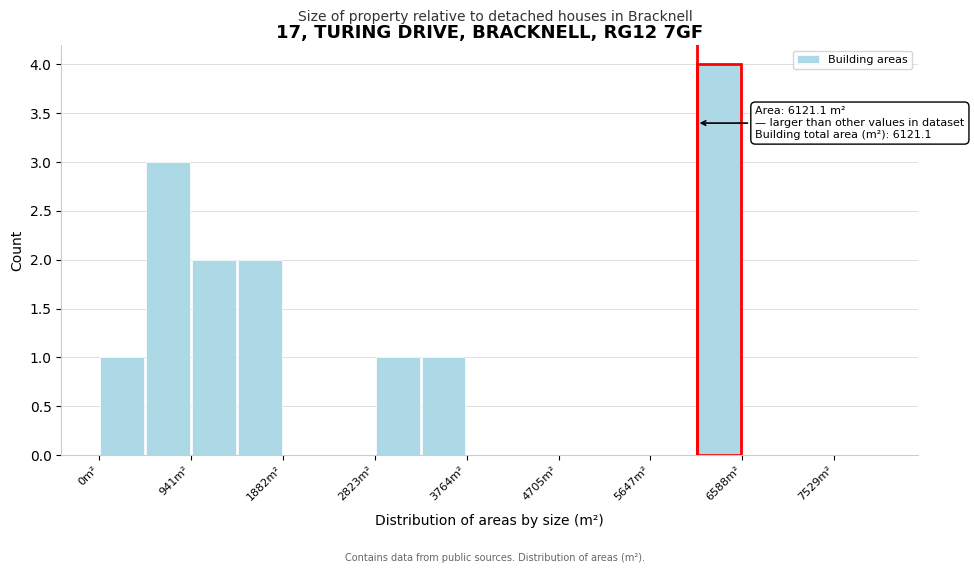

Over which range of the x-axis is the bar tallest?

6100 to 6600